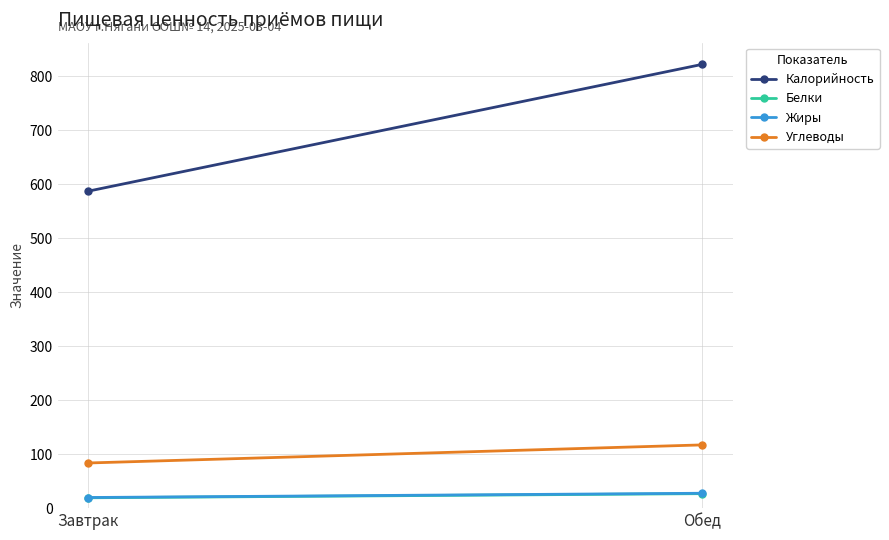

Reading right to left, extract all data points from this chart.

Калорийность: Обед=822.5	Завтрак=587.5
Белки: Обед=26.9	Завтрак=19.2
Жиры: Обед=27.6	Завтрак=19.7
Углеводы: Обед=117.2	Завтрак=83.7